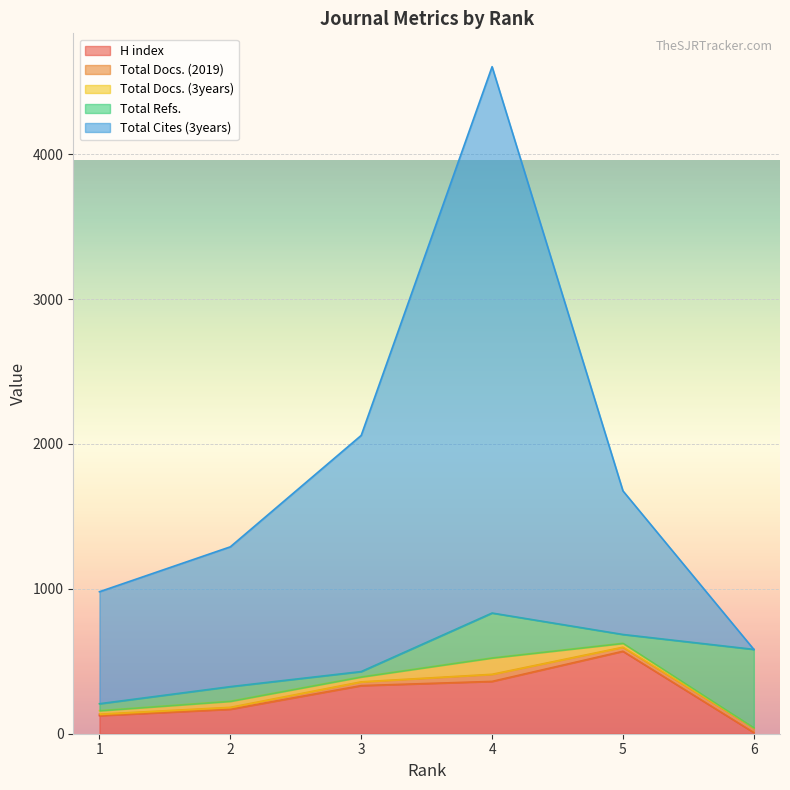

In H index, how many points are higher than both neighbors (excluding endpoints)?

1